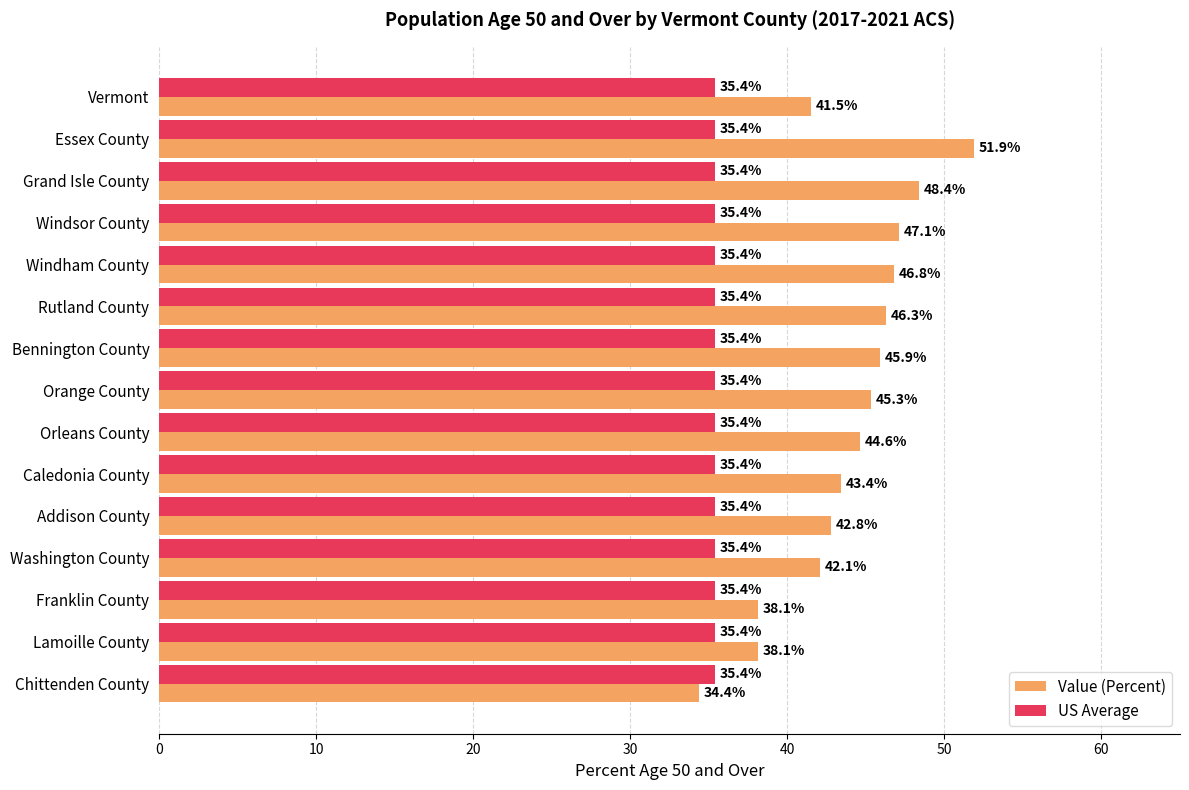

What is the difference between the highest and lowest values at Caledonia County?

8.0